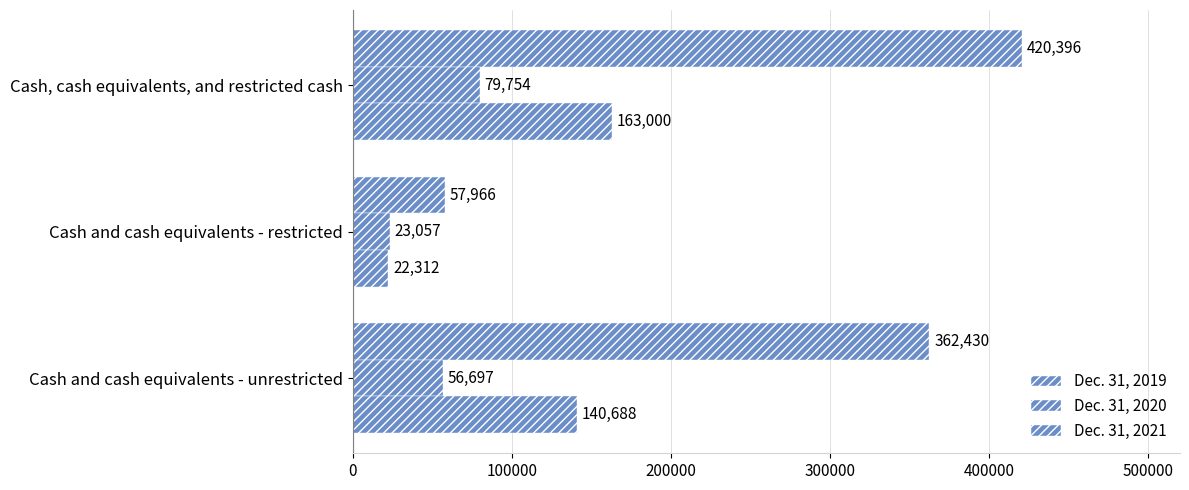

How many data points does each series have?

3